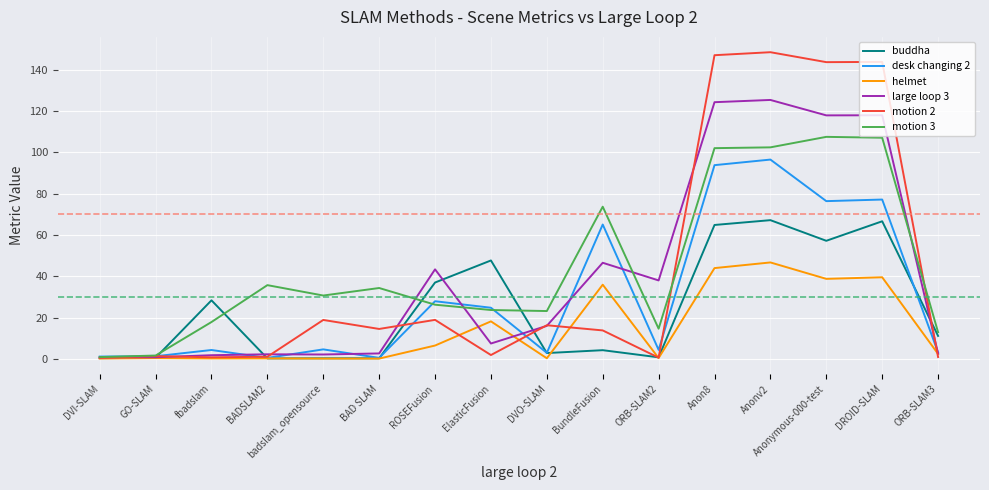

List the series in order of their peak value, highest first.

motion 2, large loop 3, motion 3, desk changing 2, buddha, helmet